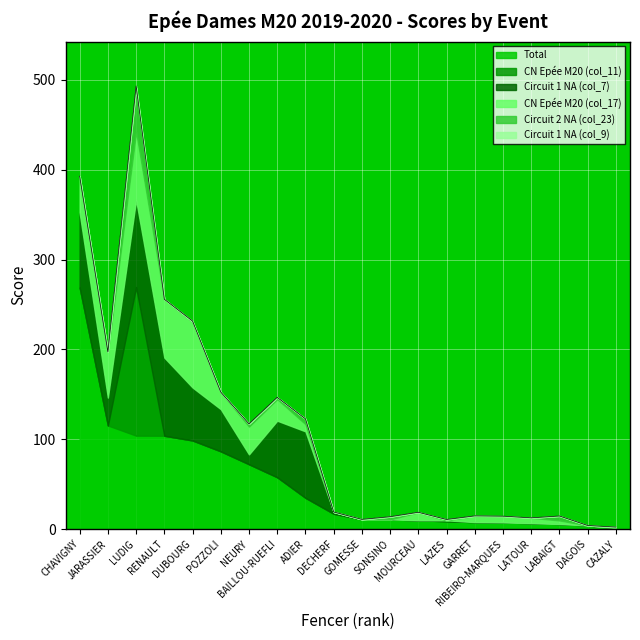

Is it true that Total equals 141.9 at RENAULT?

False